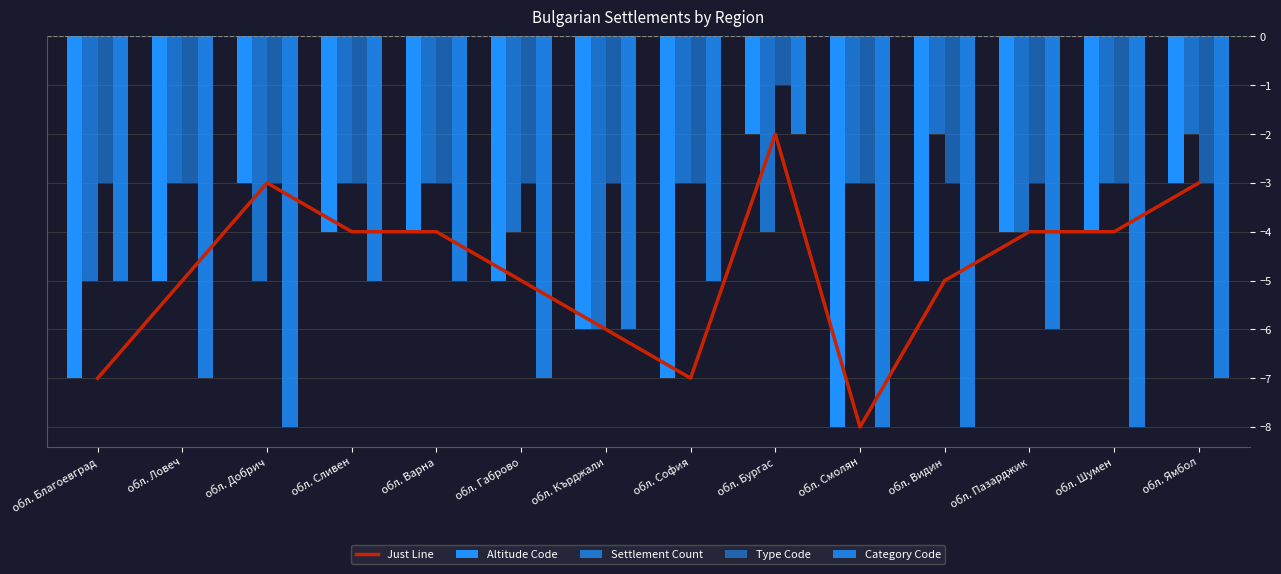

Which series has the widest spread of values?

Just Line